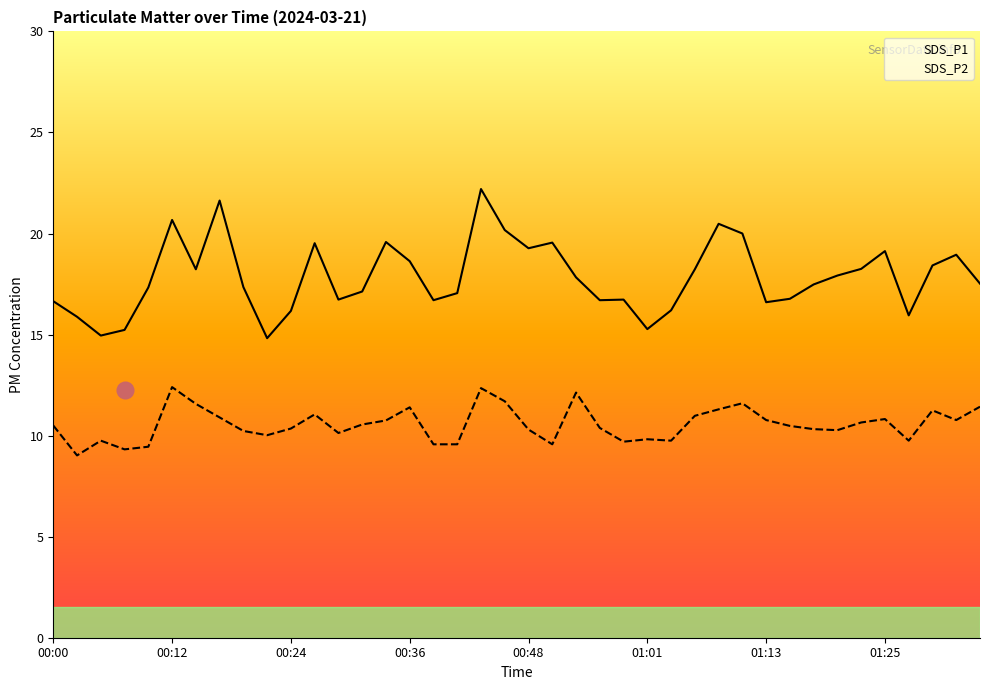

Which series has the widest spread of values?

SDS_P1